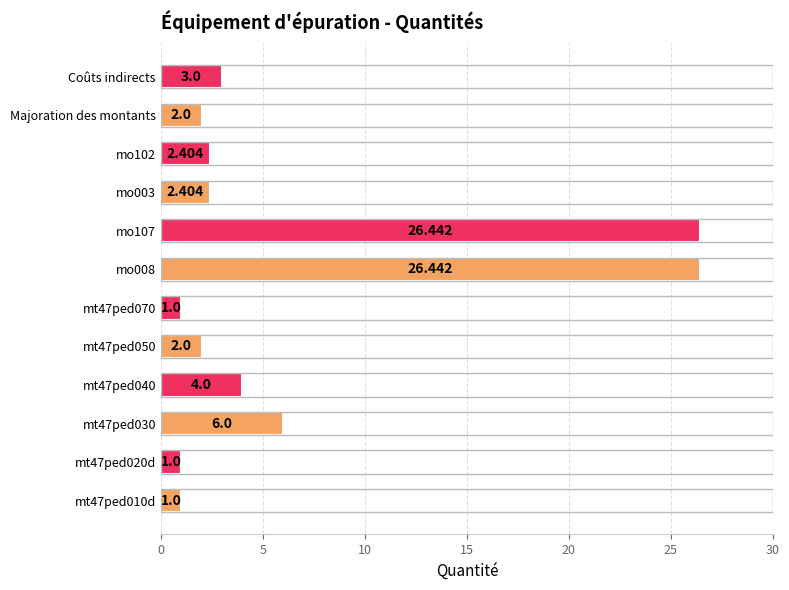

What is the difference between the second highest and second lowest values?

25.4